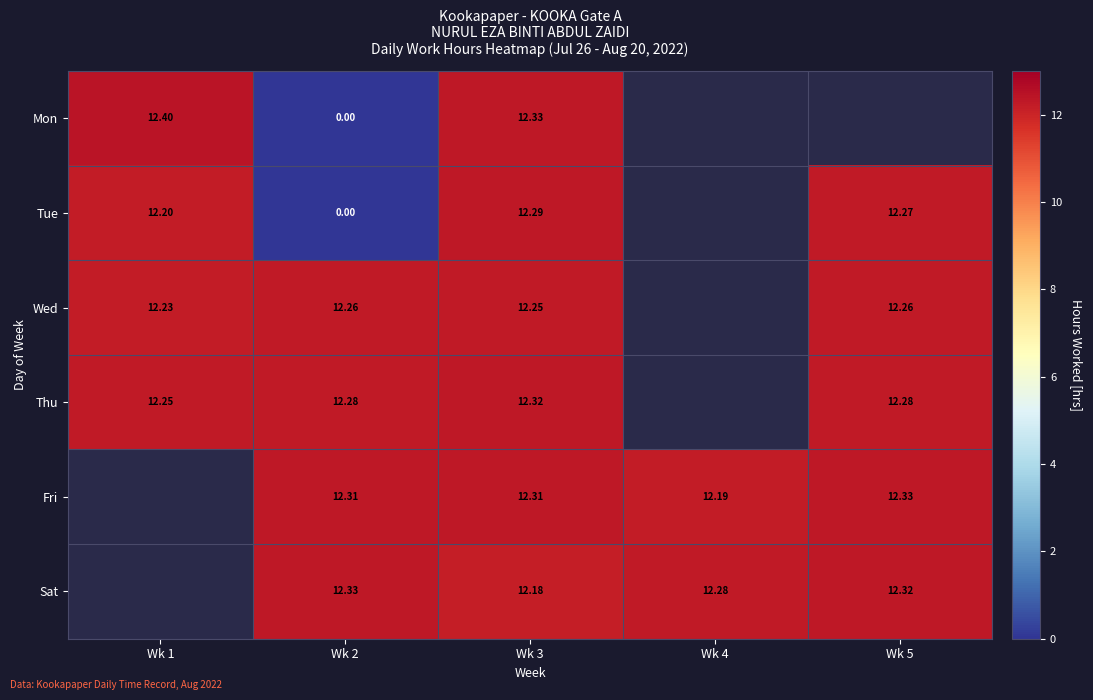

Rank the series at Wk 3 from lowest to highest value.

Sat, Wed, Tue, Fri, Thu, Mon